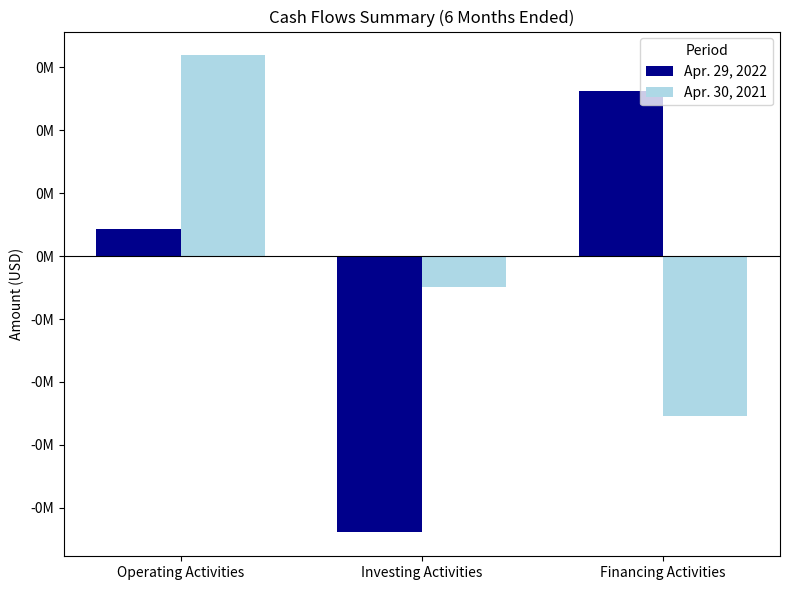

What are all the series names shown in the legend?

Apr. 29, 2022, Apr. 30, 2021